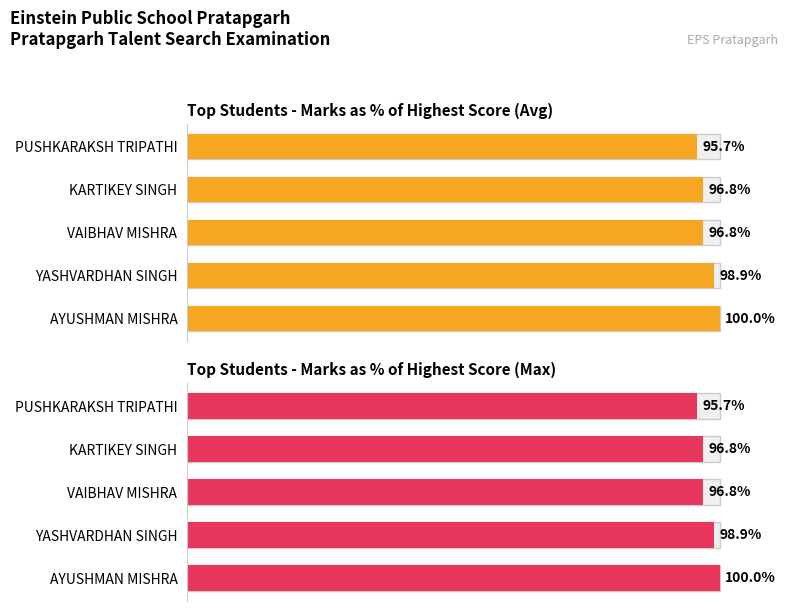

Reading left to right, what are all the values shown in this chart?

Average Marks %: 100.0	98.9	96.8	96.8	95.7
Max Marks %: 100.0	98.9	96.8	96.8	95.7